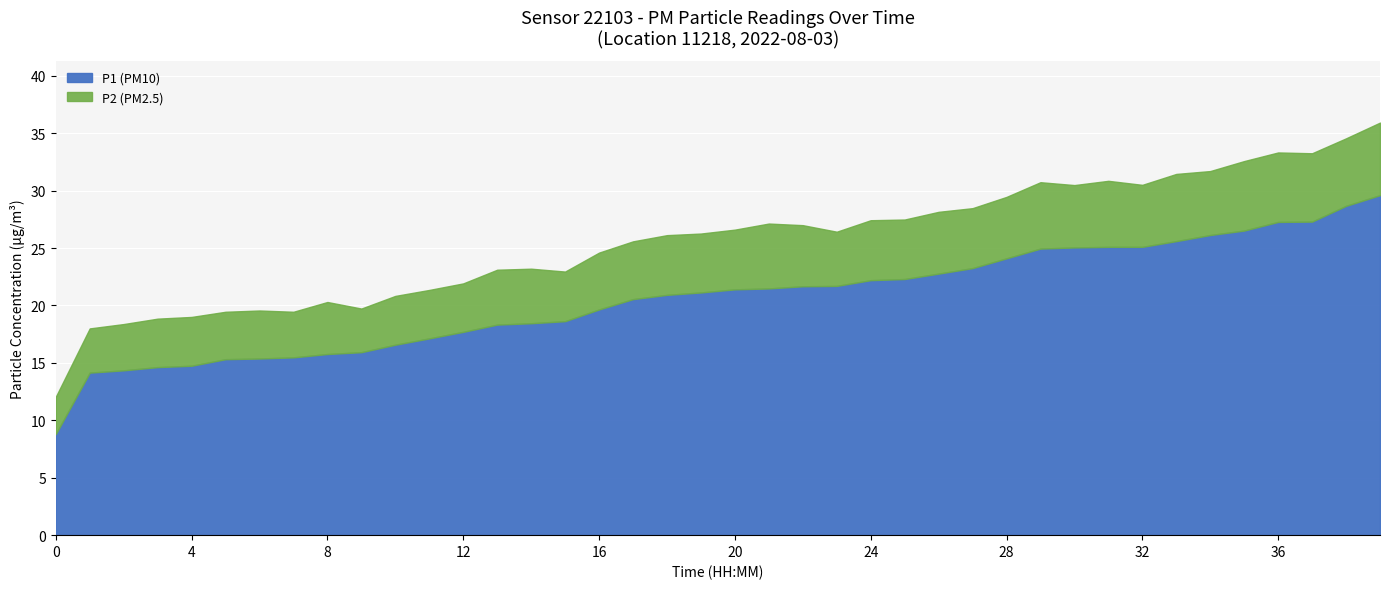

At which label does P2 first exceed 5?

00:00